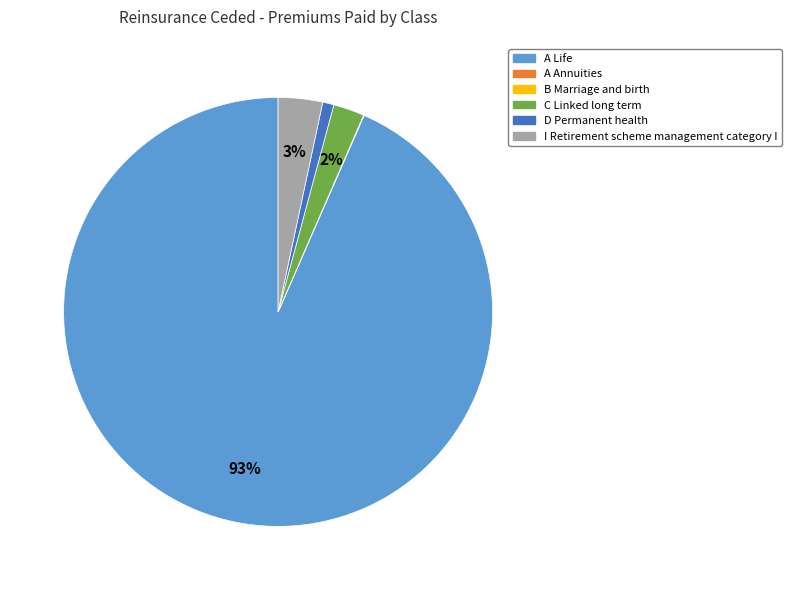

Combined, do I Retirement scheme management category I and C Linked long term account for over 50%?

No